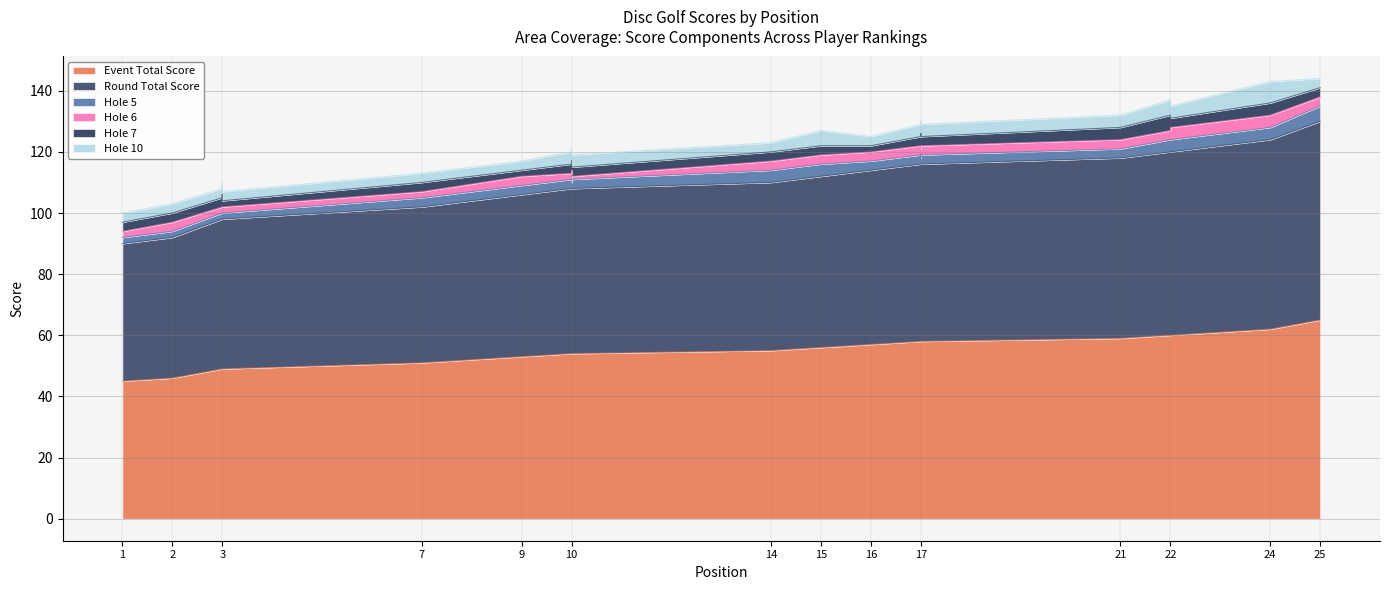

At which label does hole_7 reach its minimum?

3